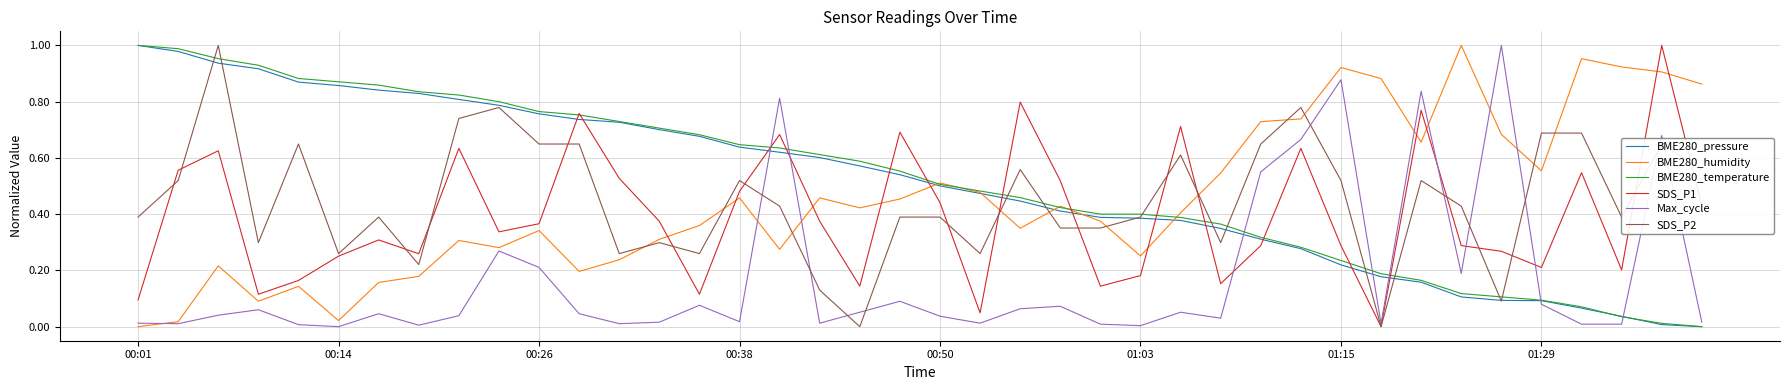

How many lines are shown in the chart?

6